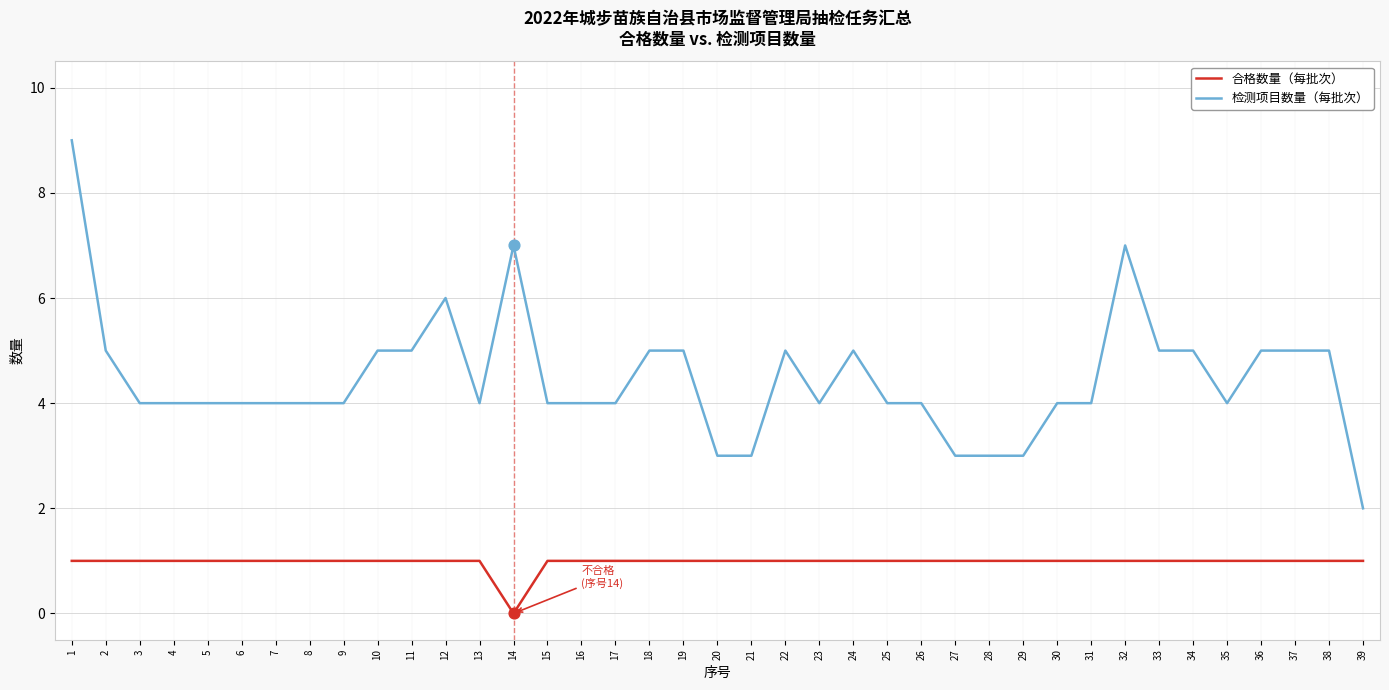

What is the total value across all series at 11?

6